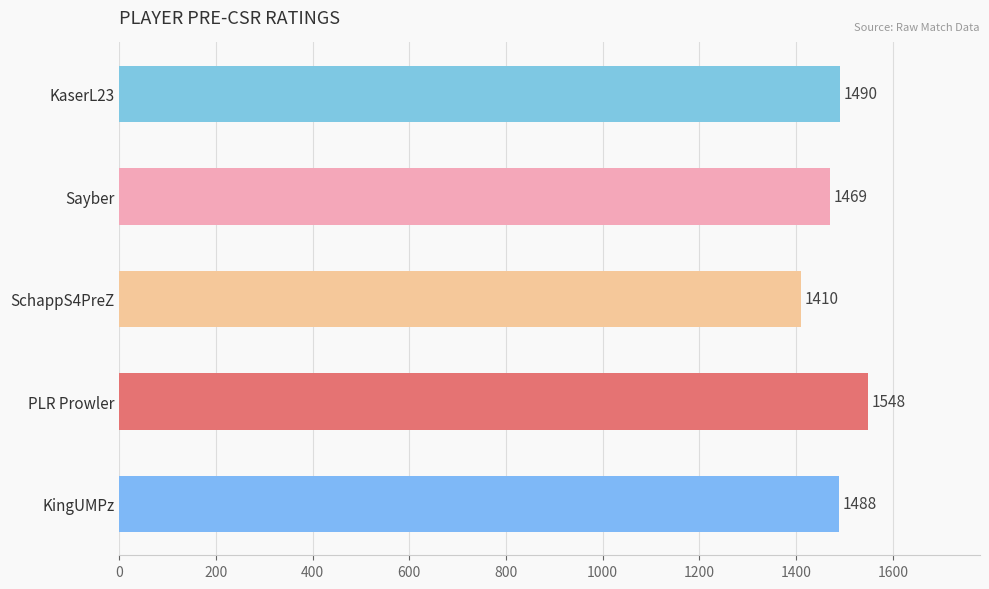

What is the greatest value displayed?

1548